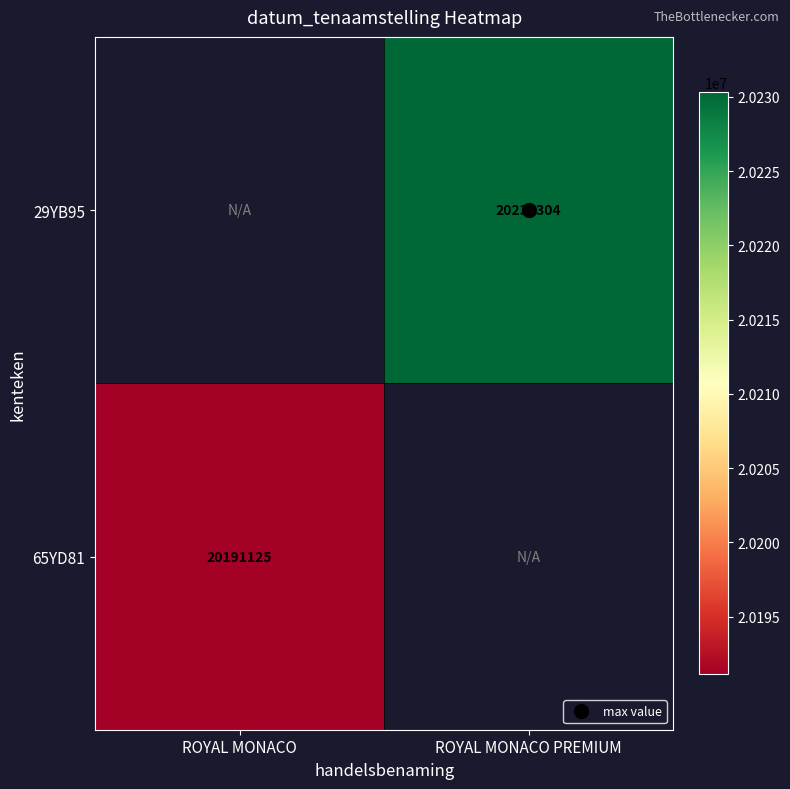

How many positive values does the 29YB95 series have?

1